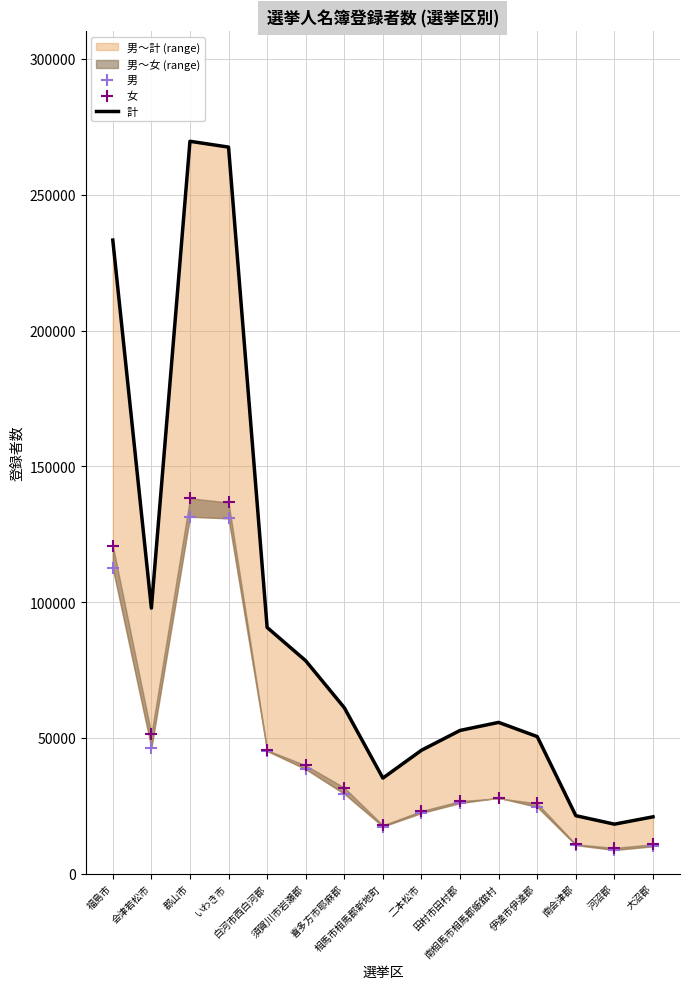

What are all the series names shown in the legend?

計, 男, 女